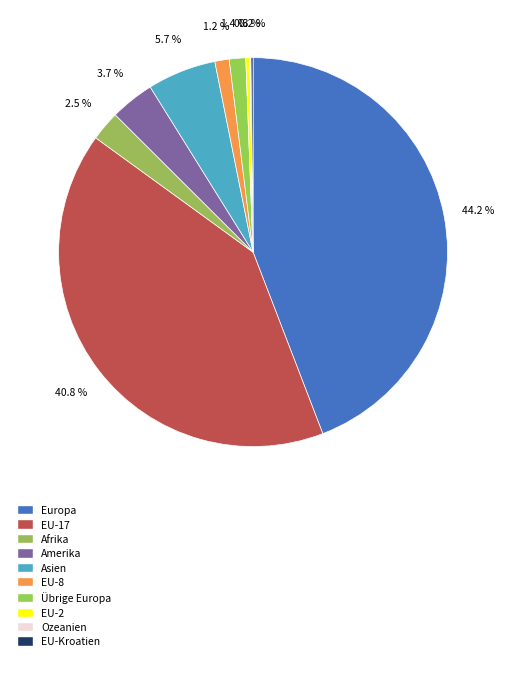

How many slices are in this pie chart?

10